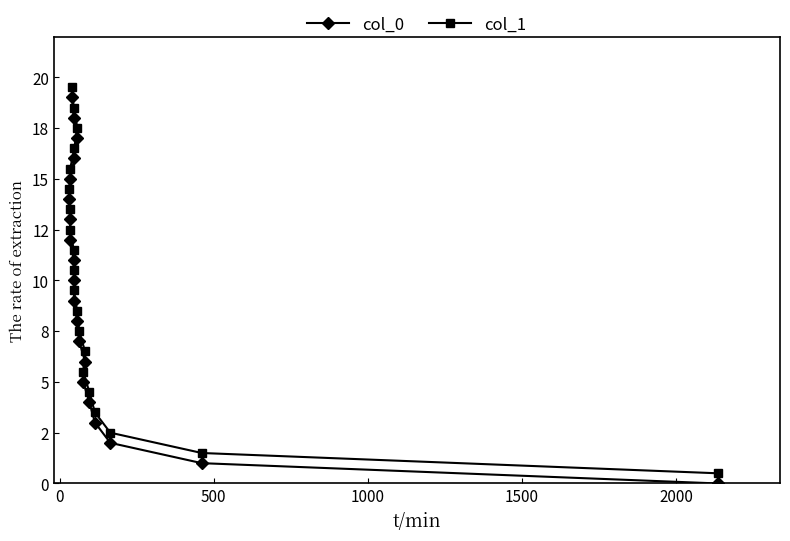

Which series has the largest range (max minus min)?

col_0